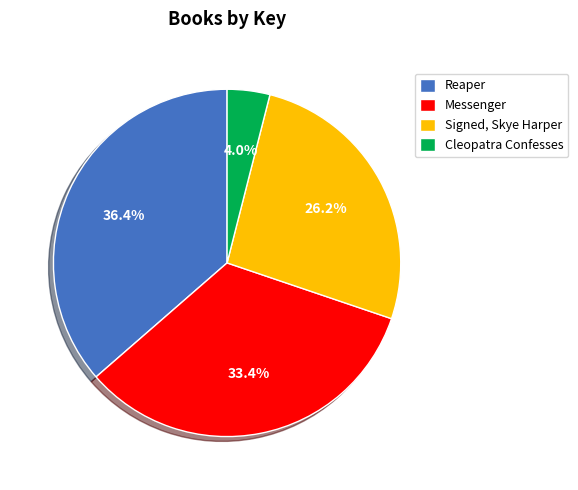

To the nearest percent, what percentage of the pie is Signed, Skye Harper?

26%